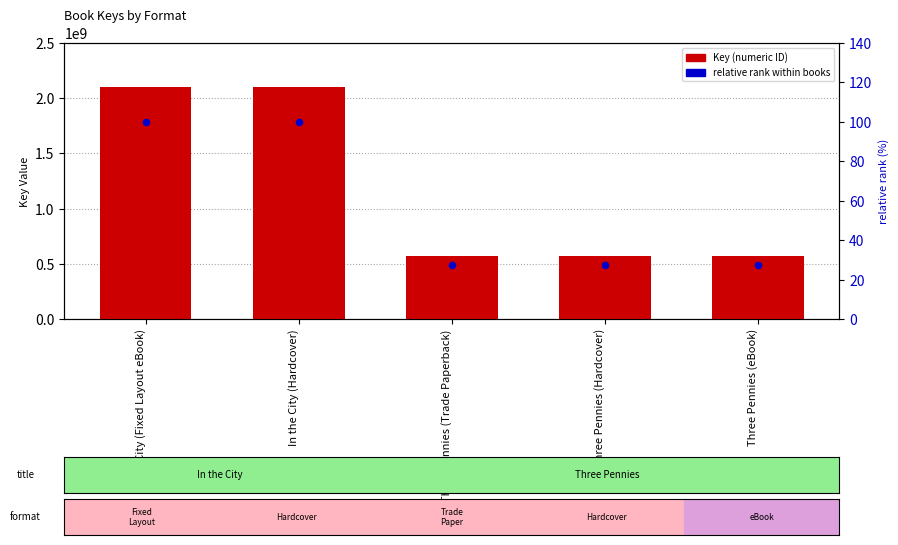

What are all the series names shown in the legend?

Key (numeric ID), relative rank